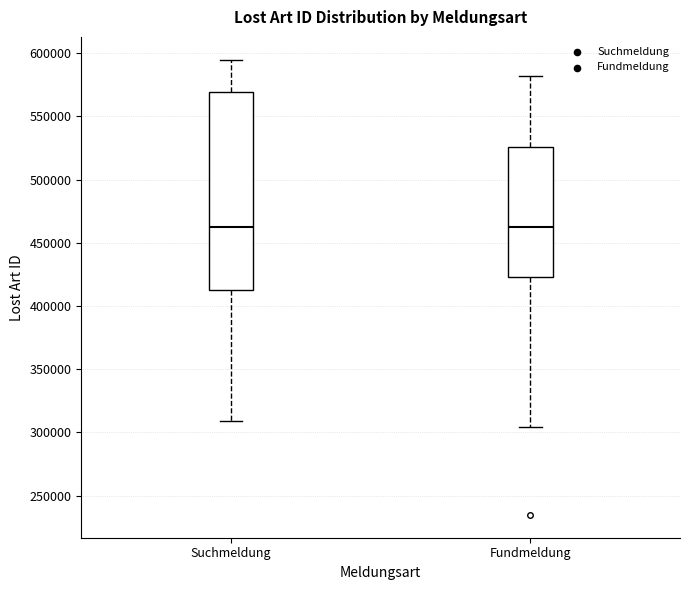

Where does the median line of the box for Suchmeldung sit on the y-axis? The values are not printed on the chart, so give them approximately, as read against the axis.

460000